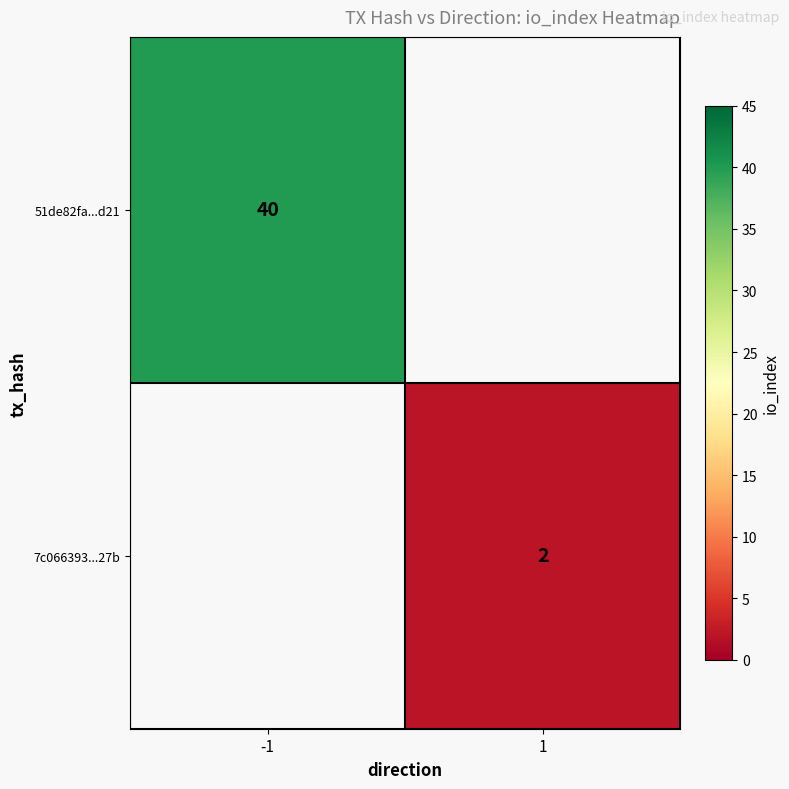

Is it true that 51de82fa...d21 equals 17 at -1?

False